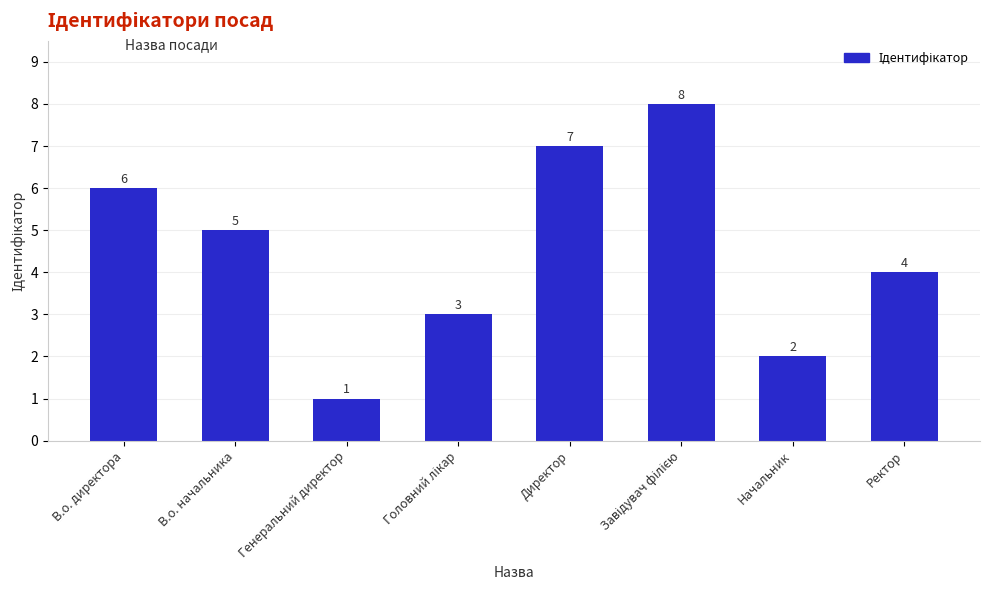

What position from the left is Начальник?

7